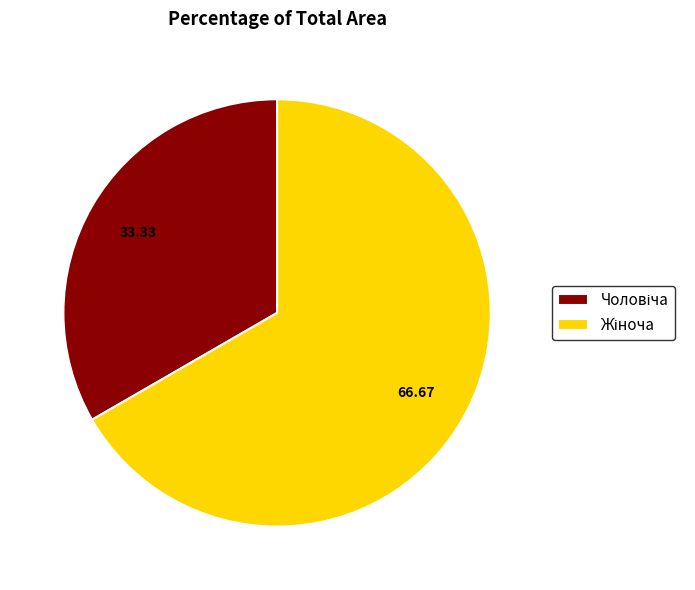

Does any single category account for the majority?

Yes